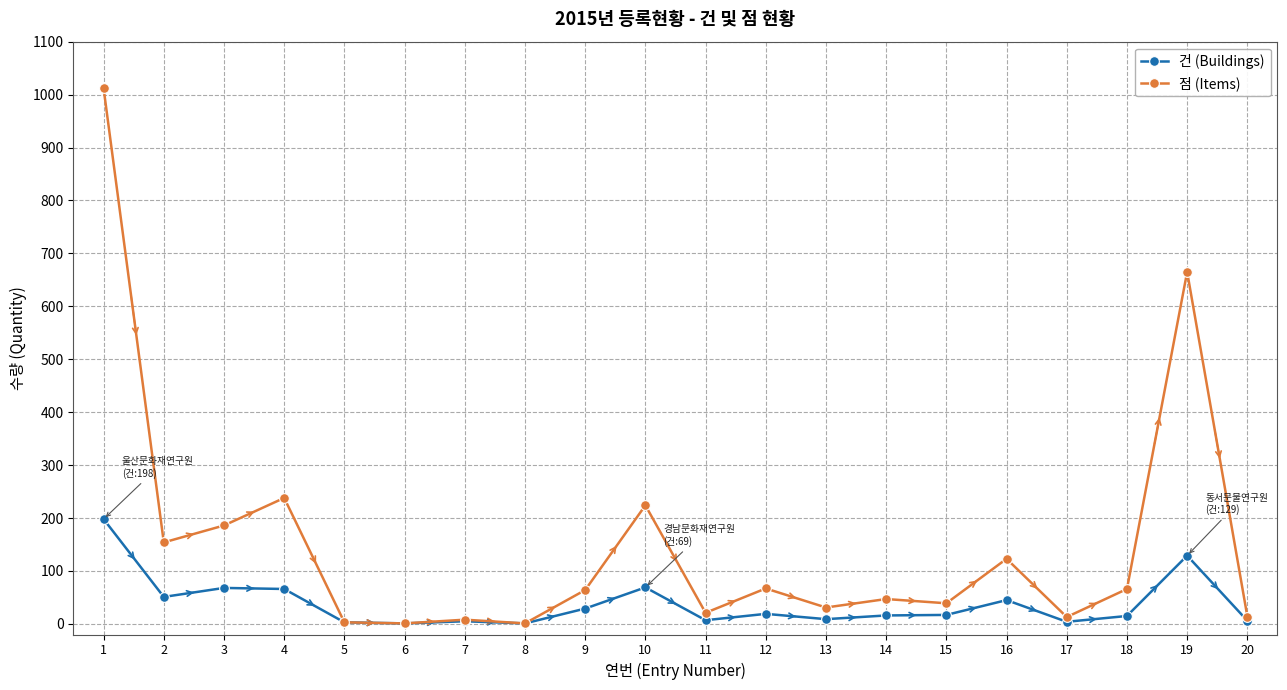

List the series in order of their peak value, highest first.

점 (Items), 건 (Buildings)